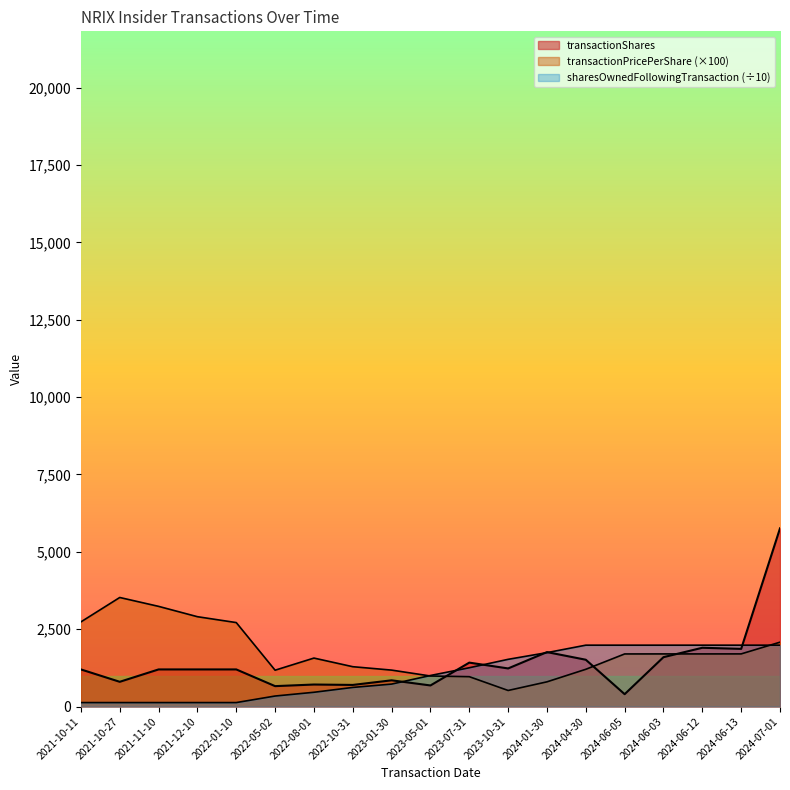

What is the difference between the second highest and second lowest values in the sharesOwnedFollowingTransaction series?

1855.2